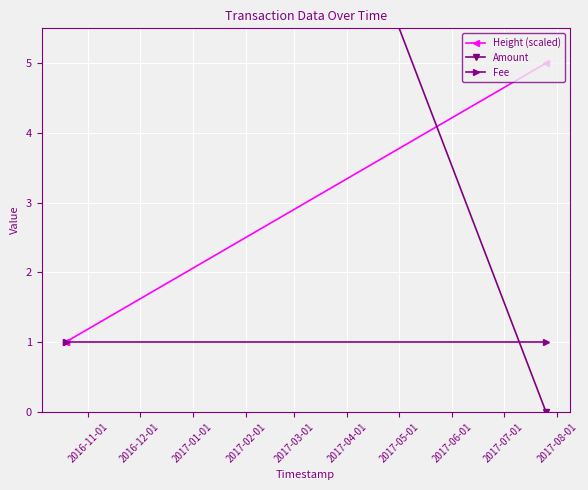

What is the highest value of the Height (scaled) series?

5.0